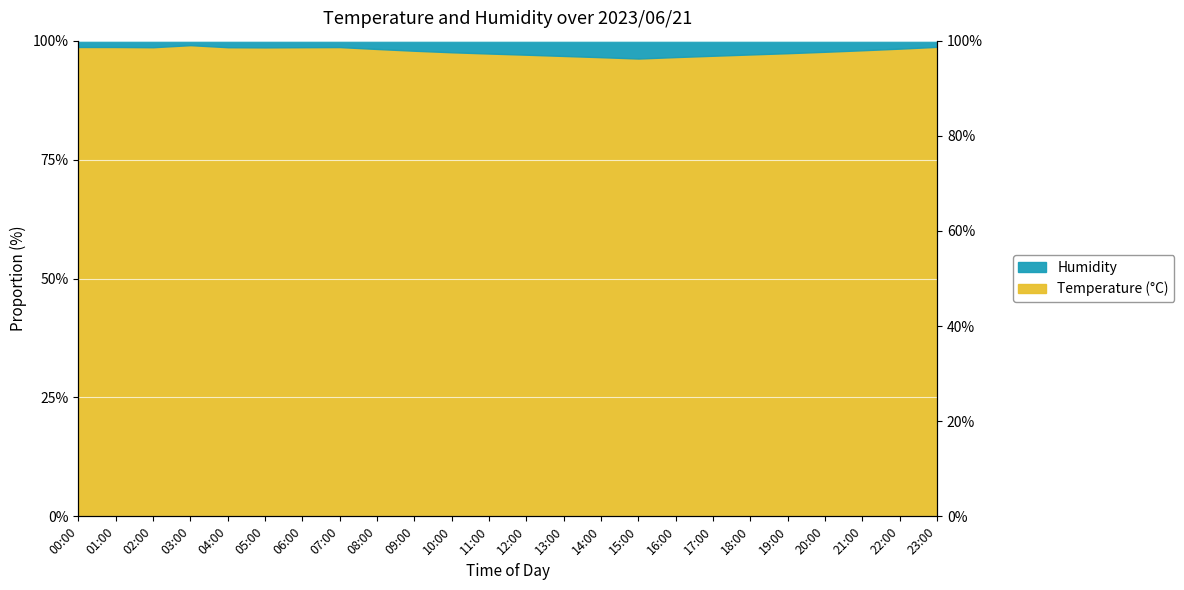

What is the value of the 14th point from the left?

96.8